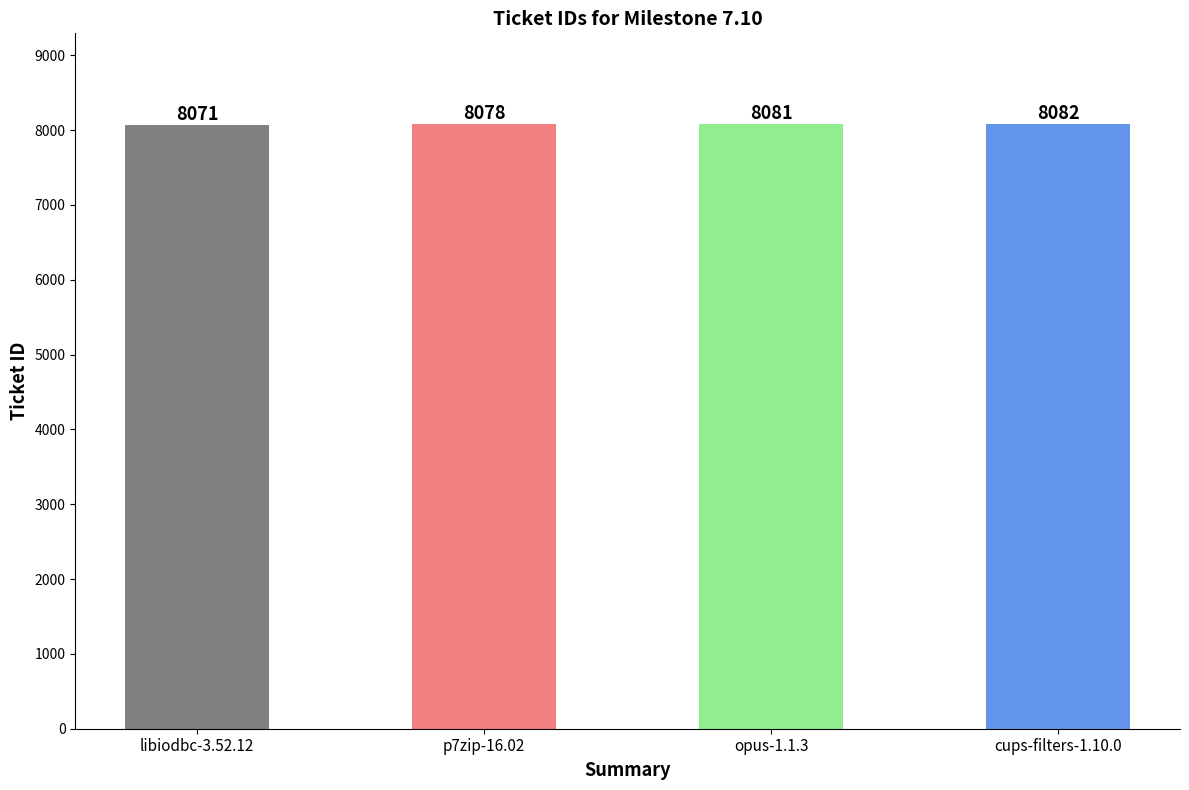

At which label is the value closest to 8076?

p7zip-16.02